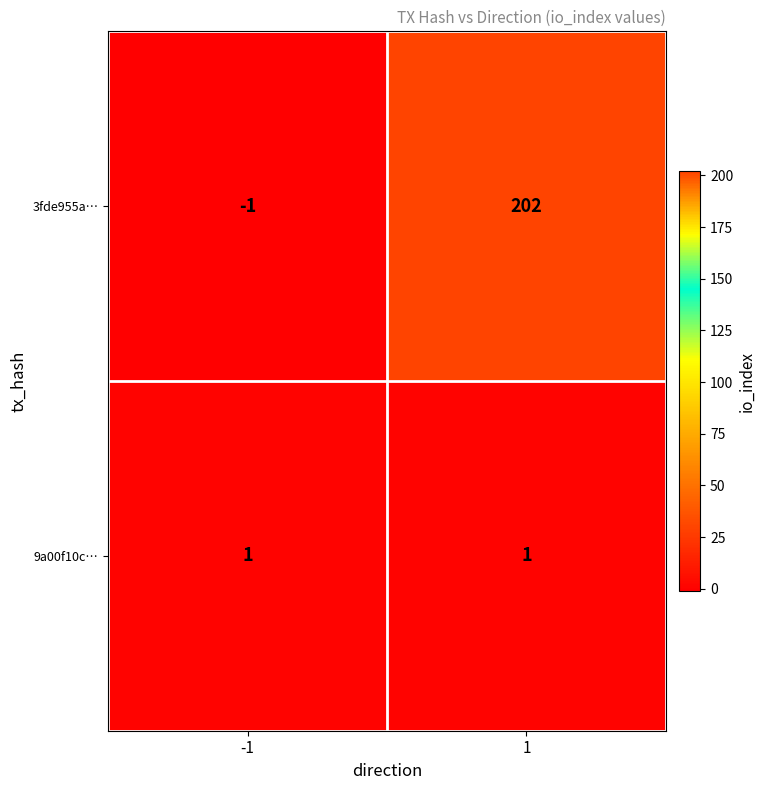

What is the maximum value shown in the chart?

202